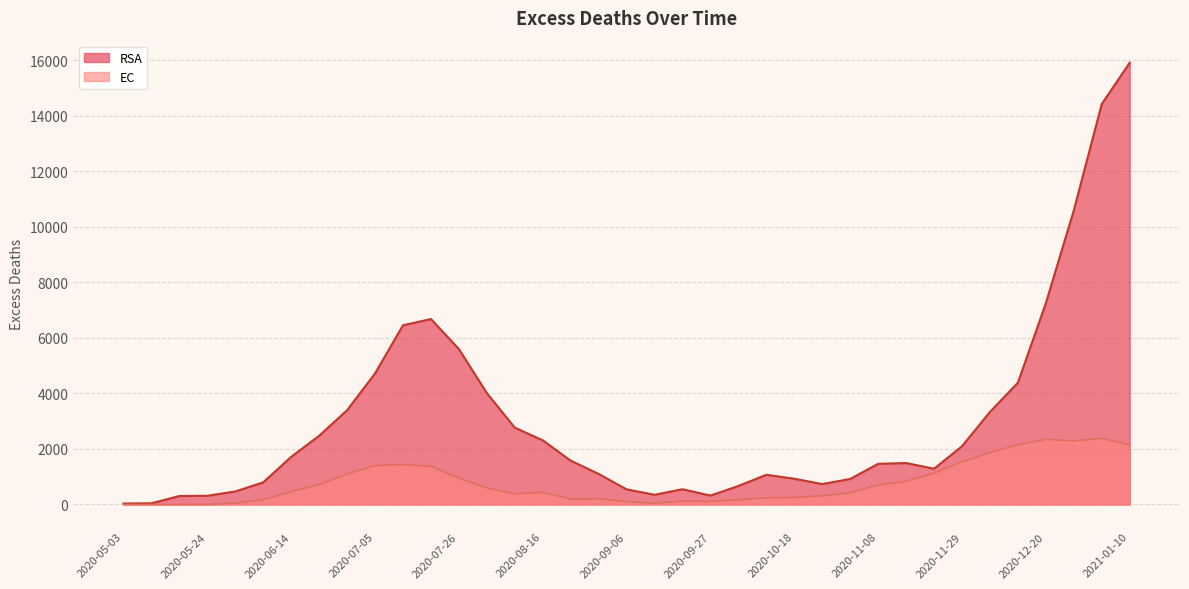

Where does the RSA series first go above 1493?

2020-06-14